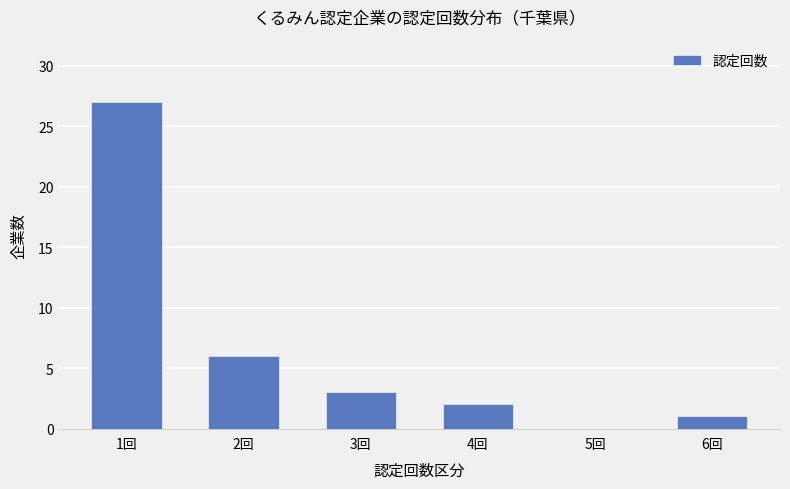

Which has a higher value, 3回 or 2回?

2回